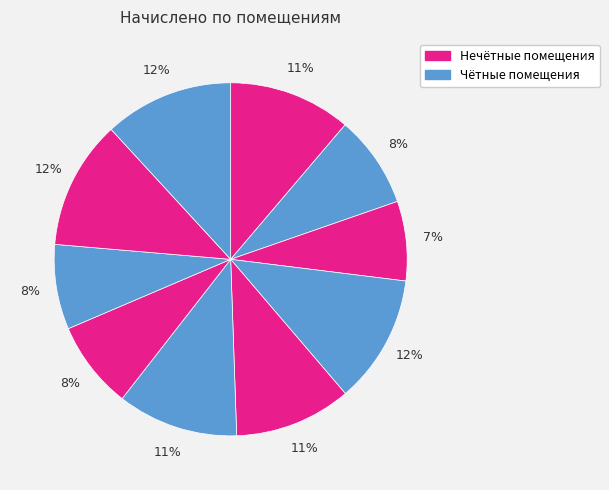

Rank the categories by value from lowest to highest.

3, 8, 7, 2, 5, 6, 1, 4, 9, 10